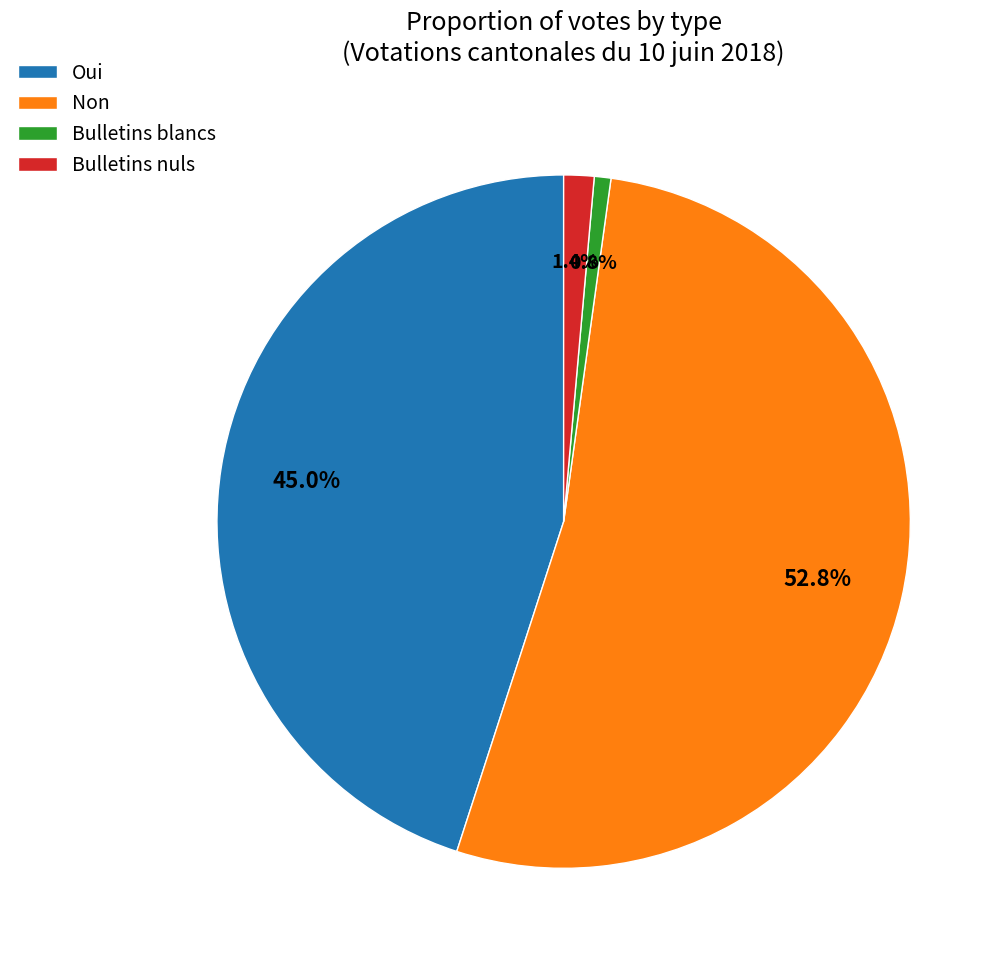

The Bulletins blancs slice represents 14% of the pie. True or false?

False